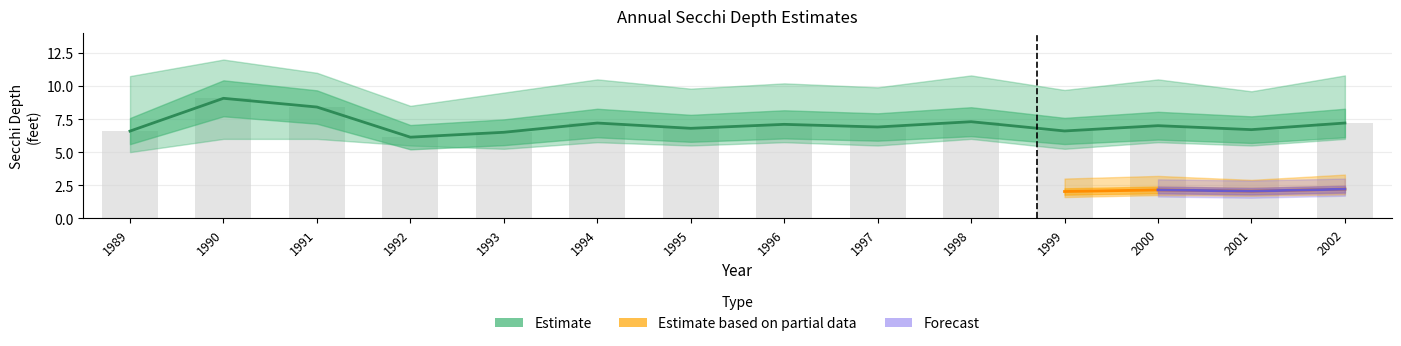

Rank the categories by Secchi_mean value from highest to lowest.

1990, 1991, 1998, 1994, 2002, 1996, 2000, 1997, 1995, 2001, 1999, 1989, 1993, 1992